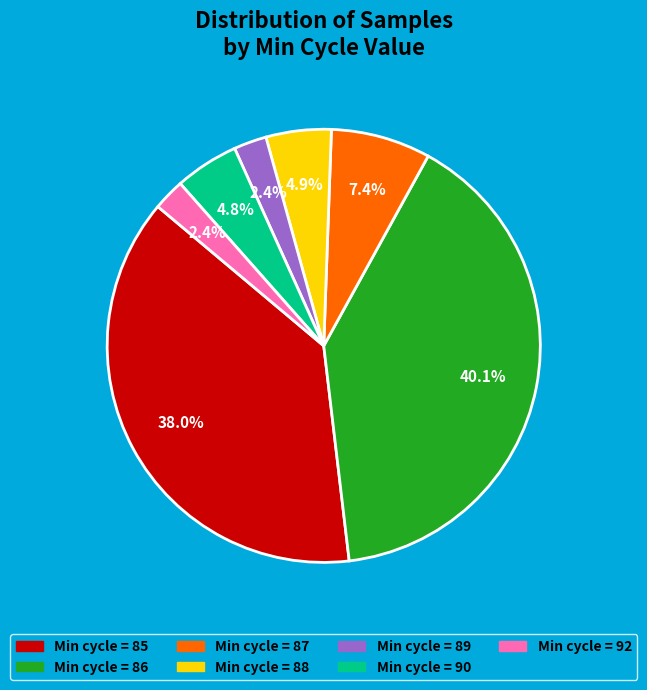

Is there any slice that represents more than half of the pie?

No